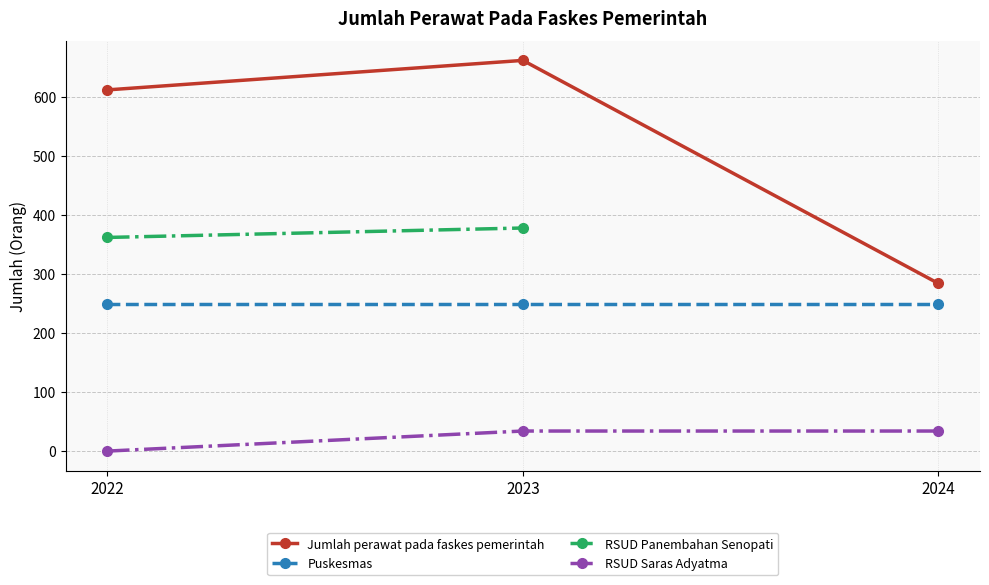

Is the value of RSUD Panembahan Senopati at 2022 greater than the value of Jumlah perawat pada faskes pemerintah at 2023?

No